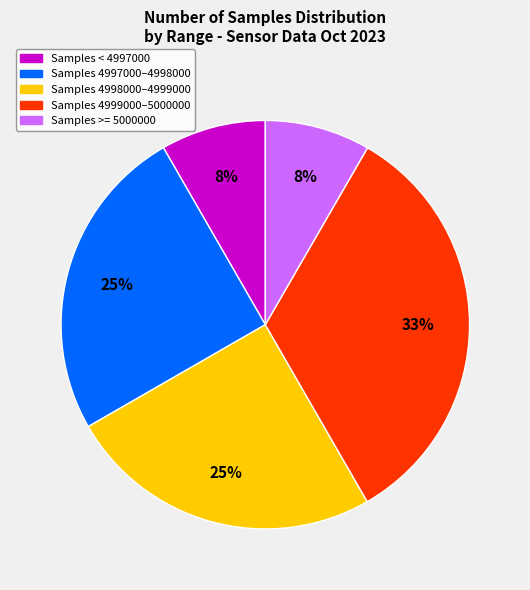

How many segments does this pie chart have?

5